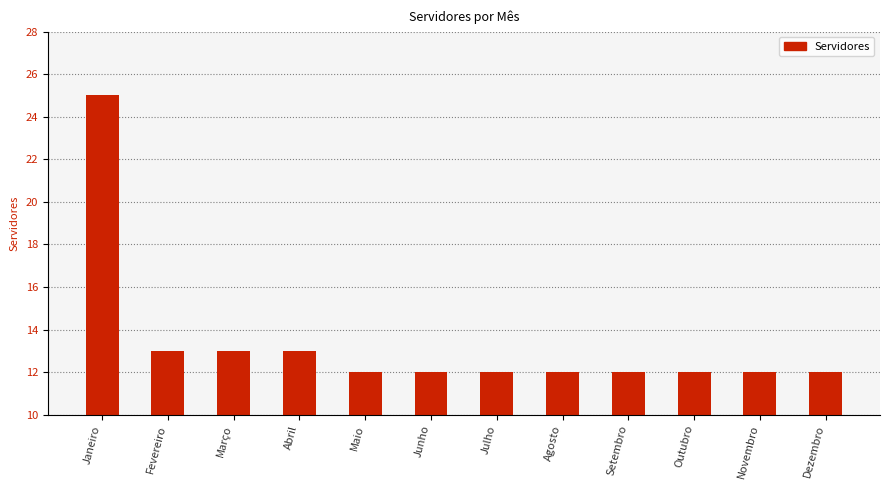

Which category has the highest value across all series?

Janeiro